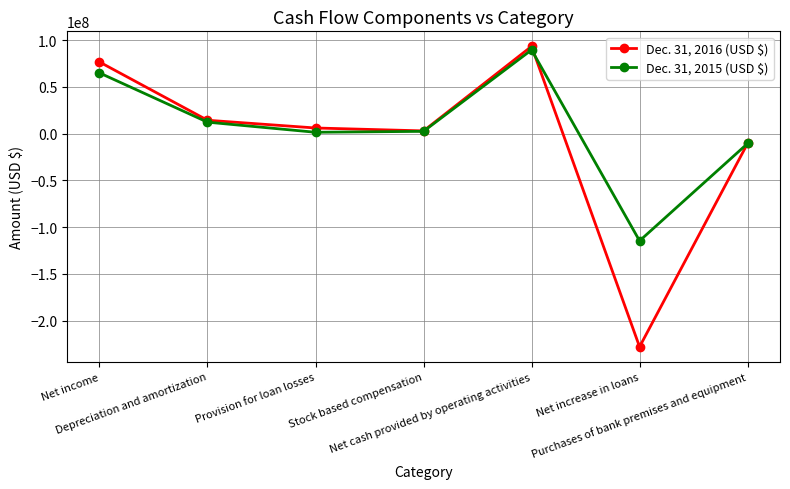

What is the highest value of the Dec. 31, 2016 (USD $) series?

93336000